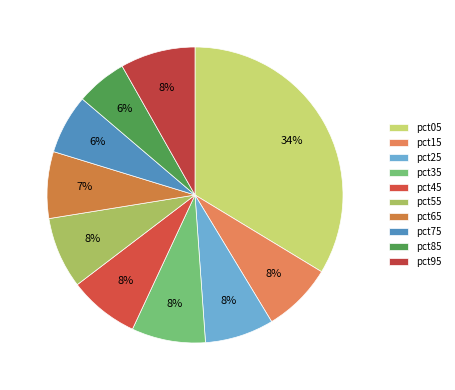

What percentage is the pct25 slice, to the nearest percent?

8%